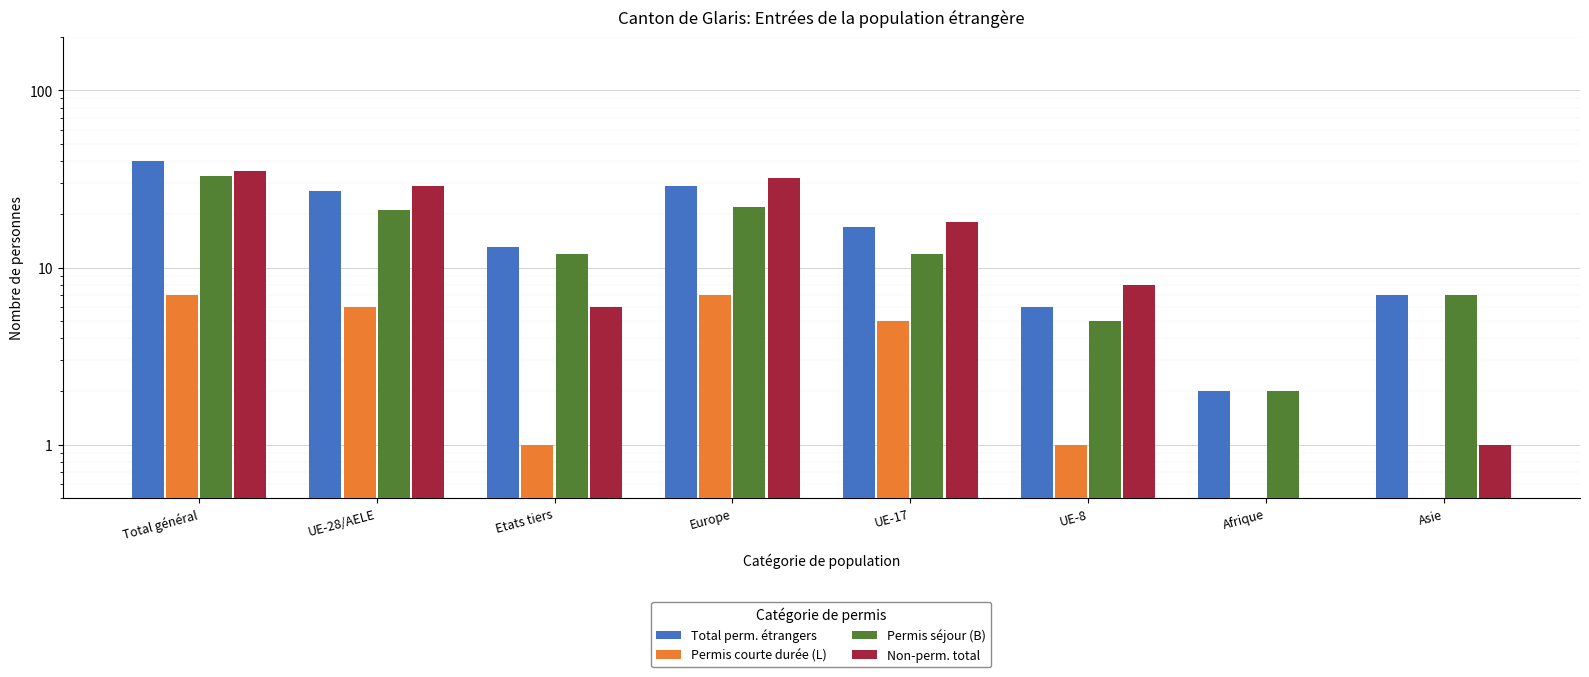

At which category is the sum across all series the highest?

Total général